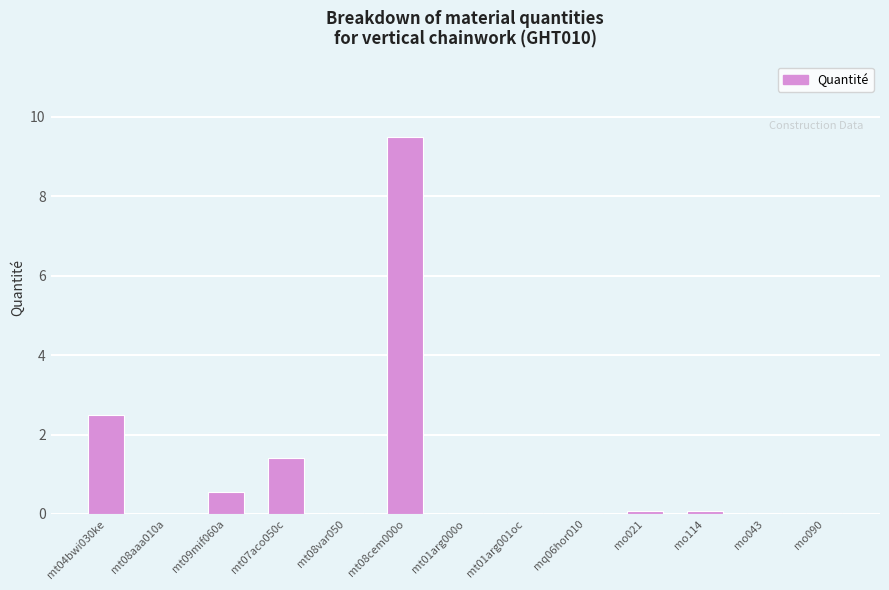

Is it true that the value at mt08cem000o is 16.7?

False